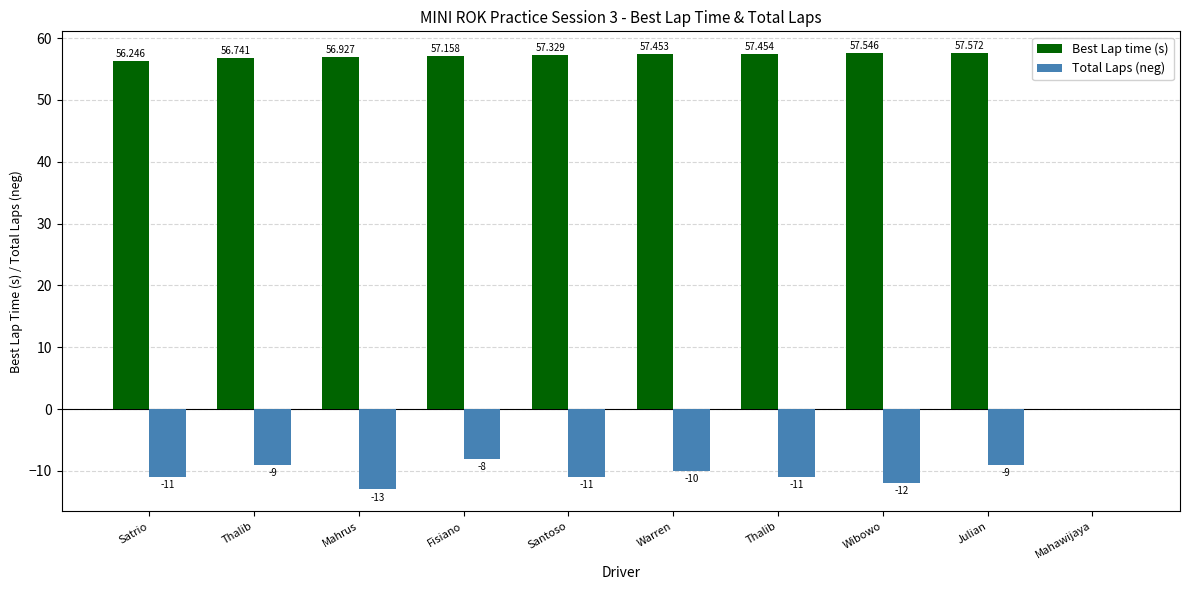

Rank the series by their average value, from highest to lowest.

Best Lap time (s), Total Laps (neg)